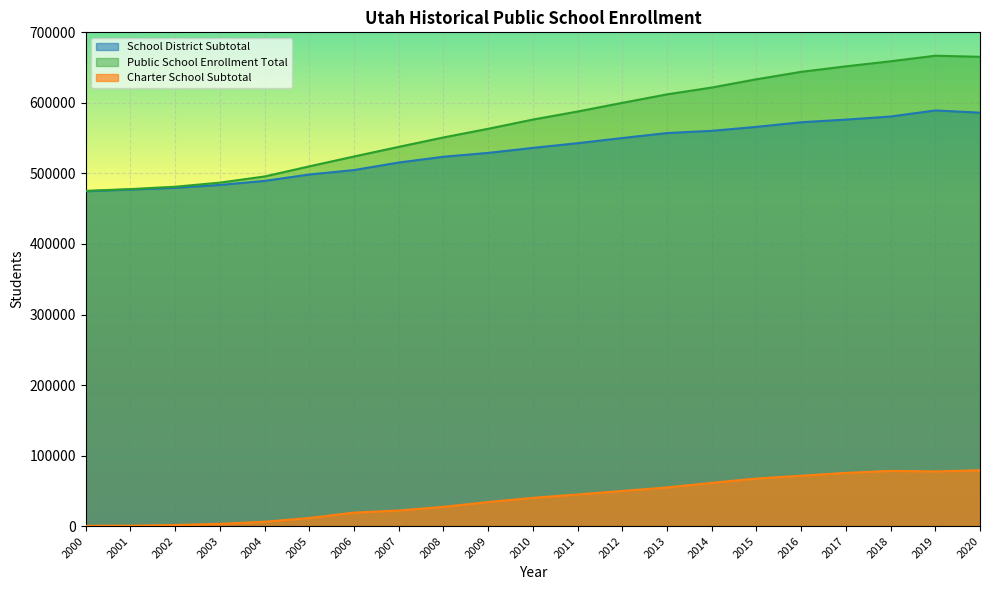

At which category does Charter School Subtotal reach its first local peak?

2018